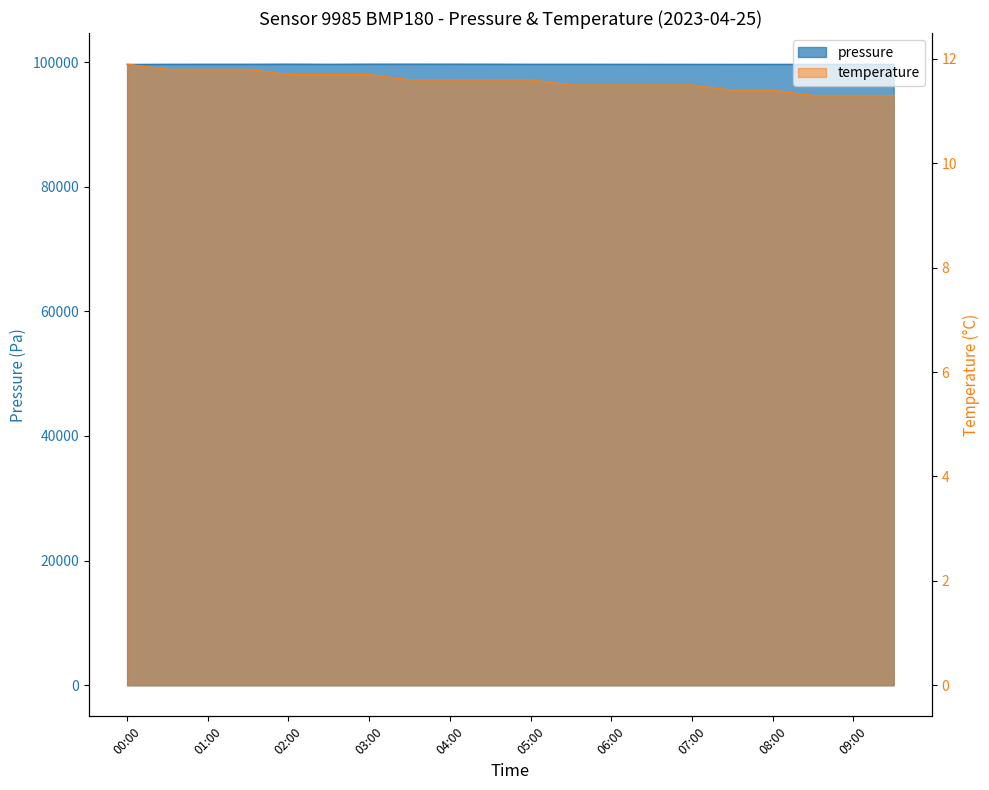

What is the average value of the pressure series?

99650.4